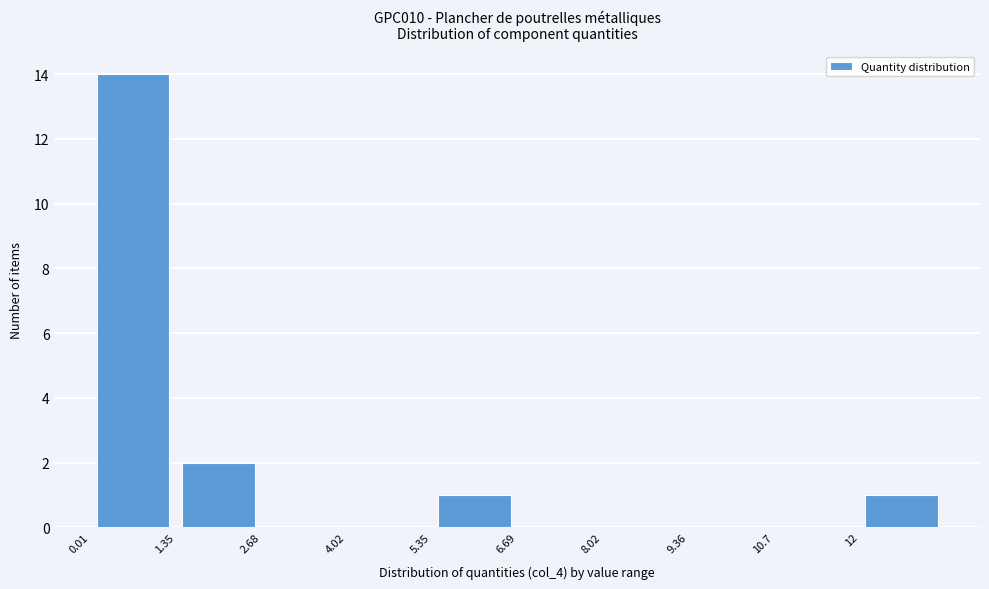

Reading left to right, transcribe this chart: for each bar, give the range it covers on the x-axis and its height. Neither the bar edges nor the heights are printed on the chart, so give them approximately, as read against the axes.

0.0 to 1.4: 14
1.4 to 2.6: 2
2.6 to 4.0: 0
4.0 to 5.4: 0
5.4 to 6.6: 1
6.6 to 8.0: 0
8.0 to 9.4: 0
9.4 to 10.6: 0
10.6 to 12.0: 0
12.0 to 13.4: 1